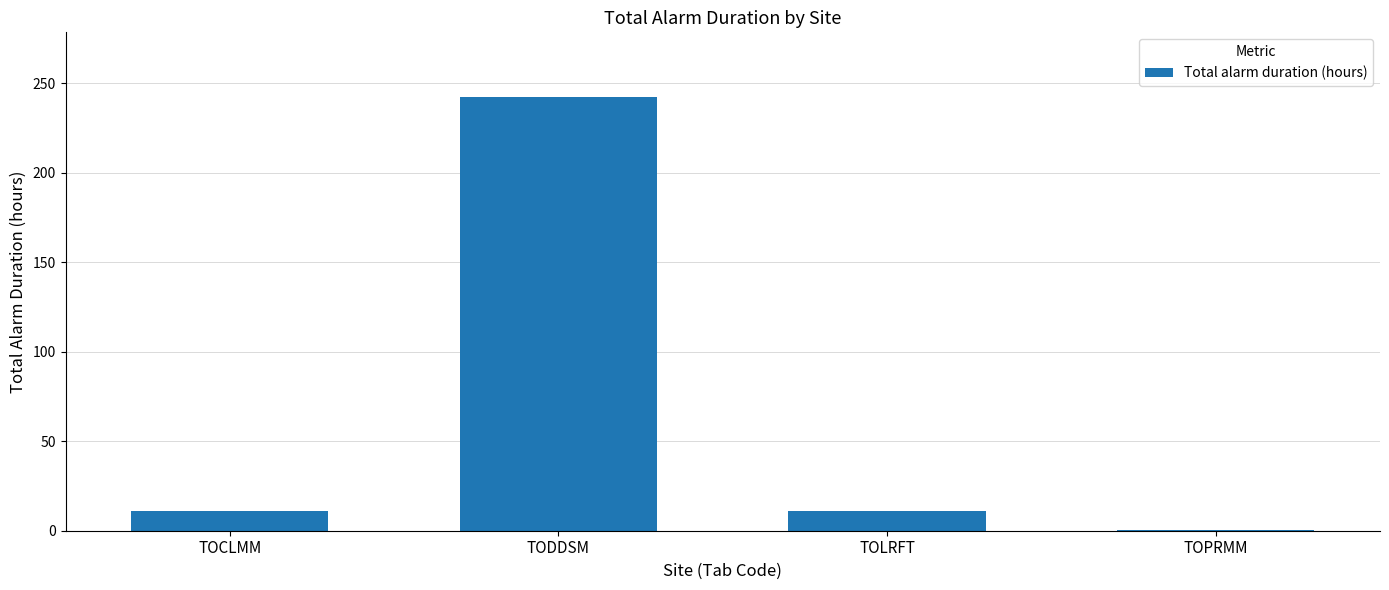

True or false: the data shows 0.5 at TOPRMM.

True